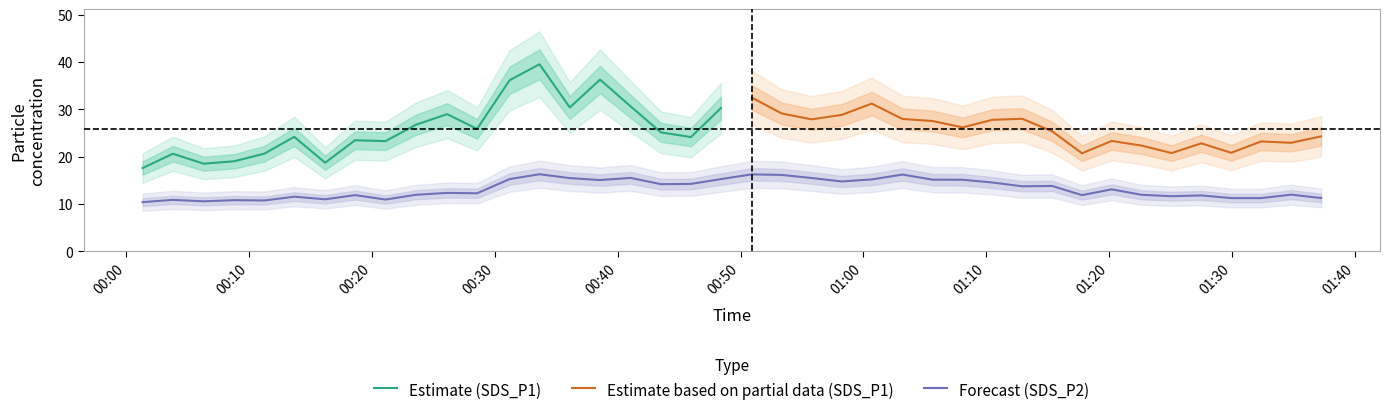

What is the maximum value for Forecast (SDS_P2)?

16.3